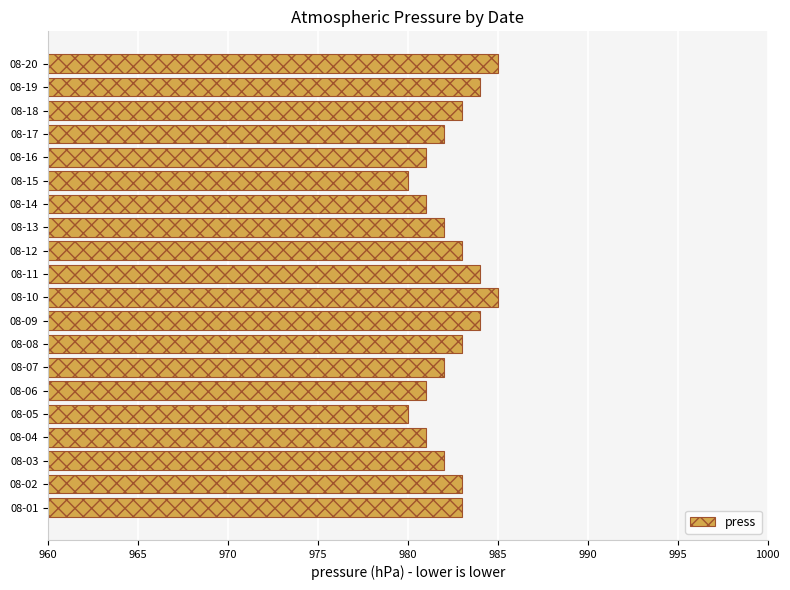

What is the smallest value displayed?

980